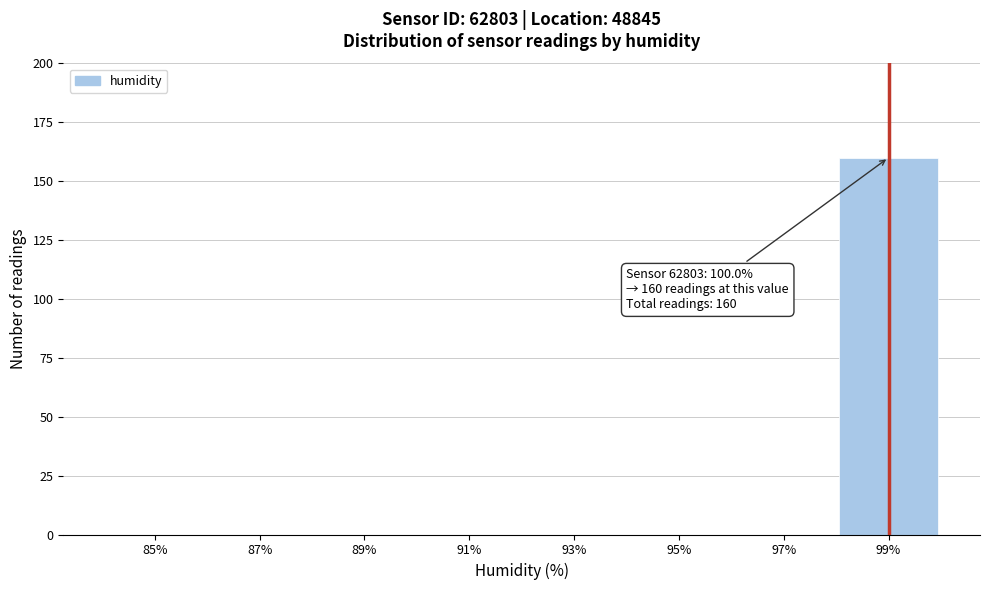

Reading left to right, transcribe all the data shown in this chart.

85%=0	87%=0	89%=0	91%=0	93%=0	95%=0	97%=0	99%=160